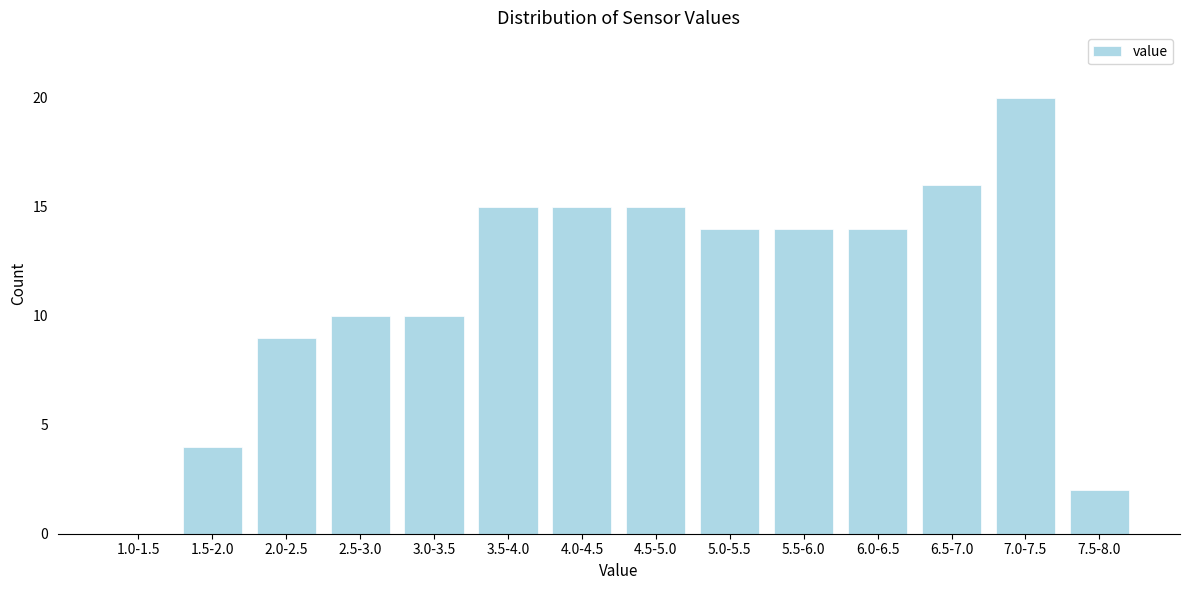

Reading left to right, list all the values displayed in this chart.

1.0-1.5=0	1.5-2.0=4	2.0-2.5=9	2.5-3.0=10	3.0-3.5=10	3.5-4.0=15	4.0-4.5=15	4.5-5.0=15	5.0-5.5=14	5.5-6.0=14	6.0-6.5=14	6.5-7.0=16	7.0-7.5=20	7.5-8.0=2